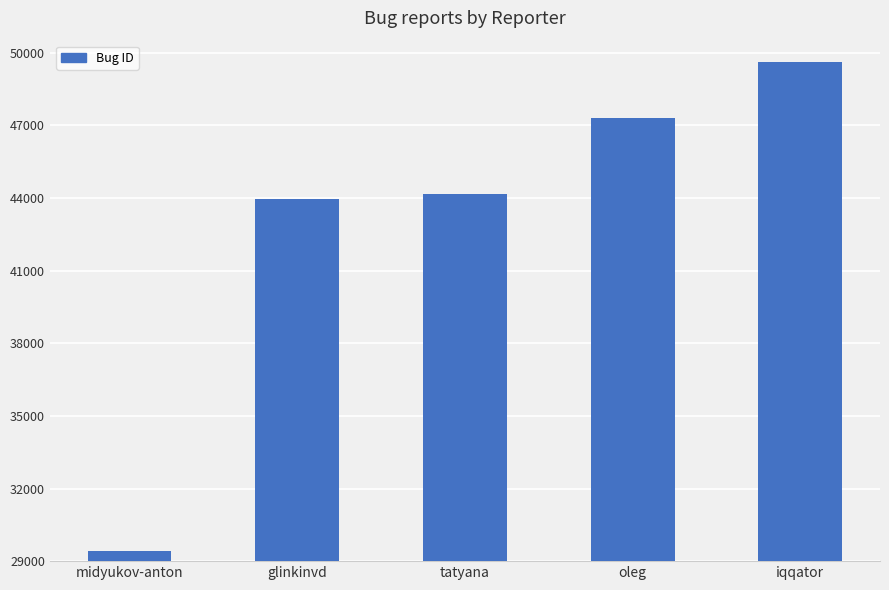

What is the label of the 3rd bar from the right?

tatyana